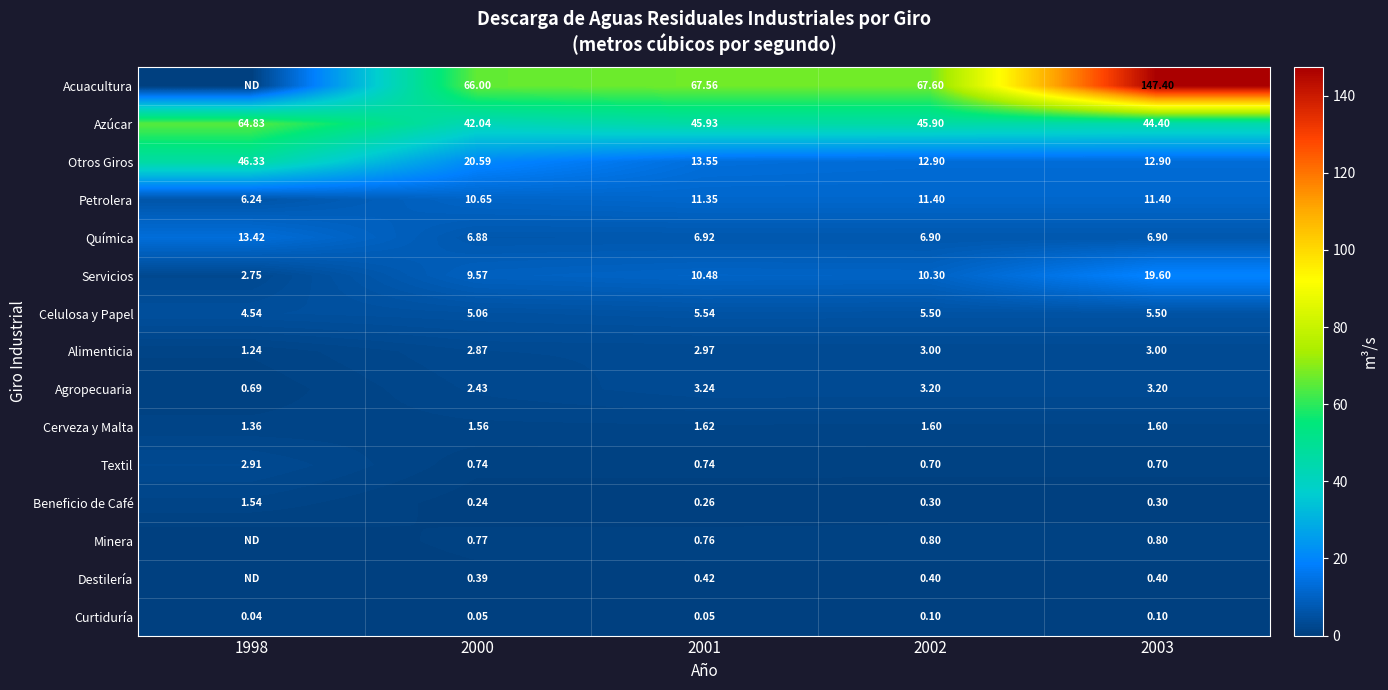

At which label does Alimenticia reach its peak?

2002